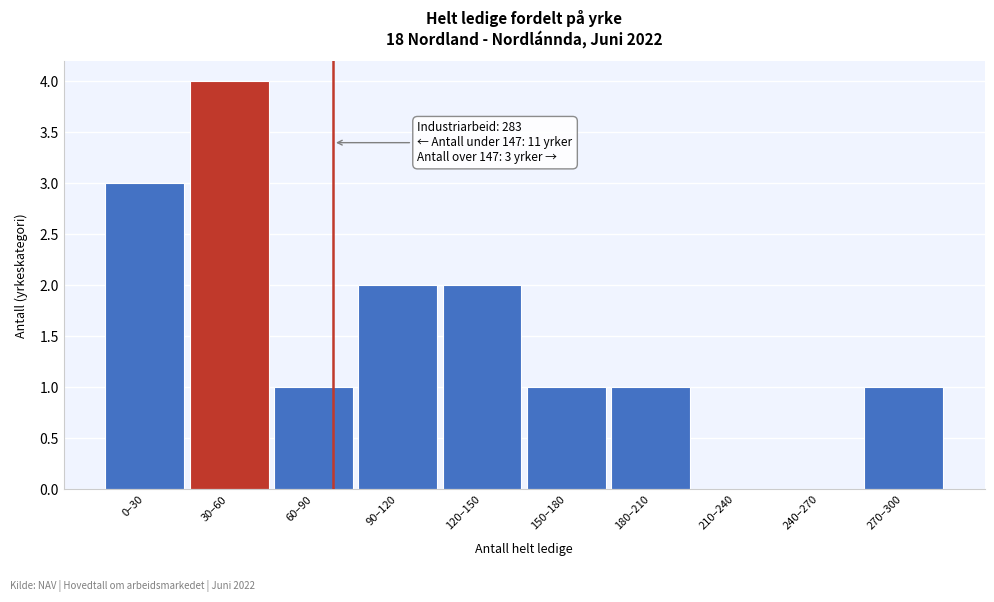

Reading left to right, list all the values displayed in this chart.

0–30=3	30–60=4	60–90=1	90–120=2	120–150=2	150–180=1	180–210=1	210–240=0	240–270=0	270–300=1